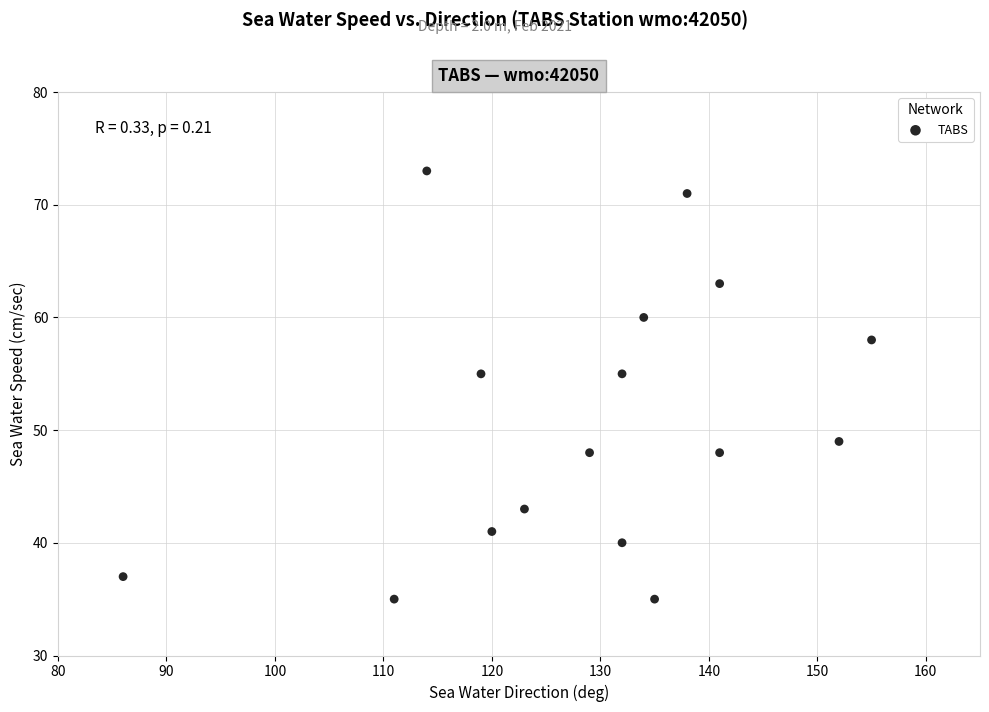

What is the range of Y values (max minus min)?

38.0